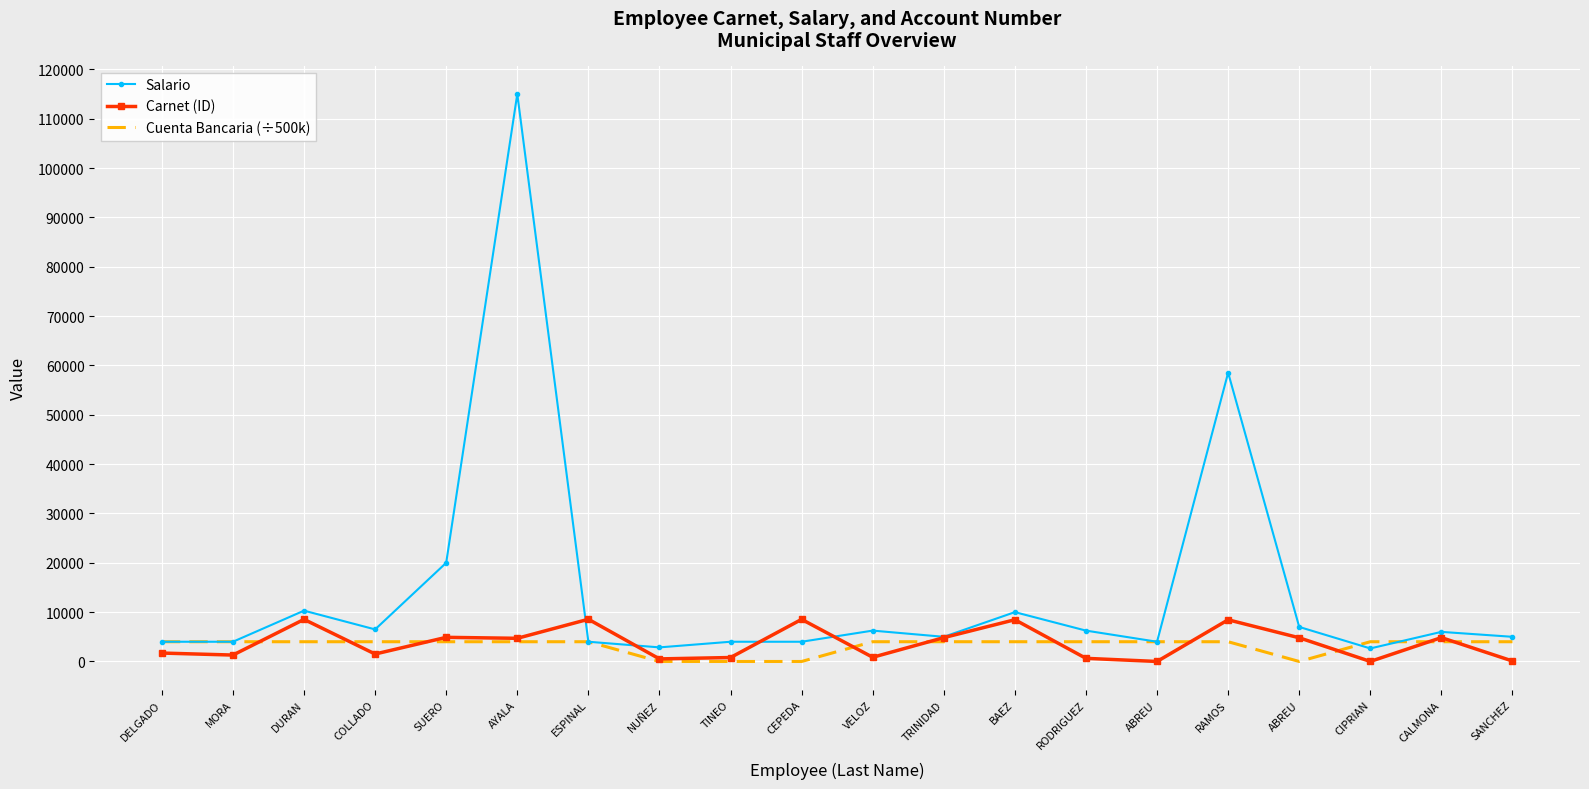

What are all the series names shown in the legend?

Salario, Carnet (ID), Cuenta Bancaria (÷500k)